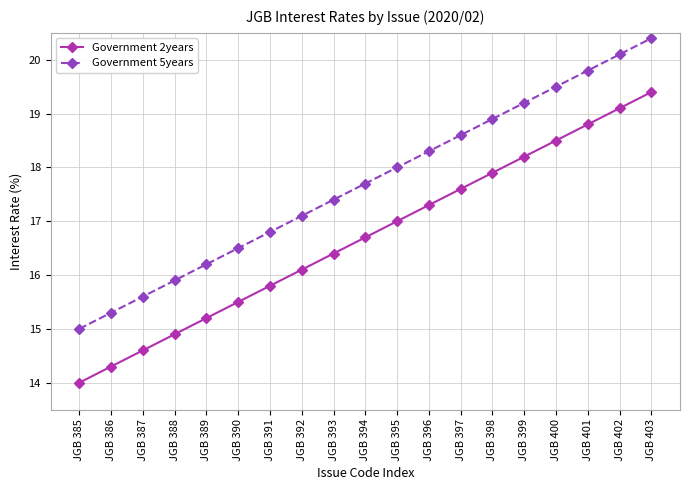

The Government 2years series shows 8.1 at JGB 391. True or false?

False